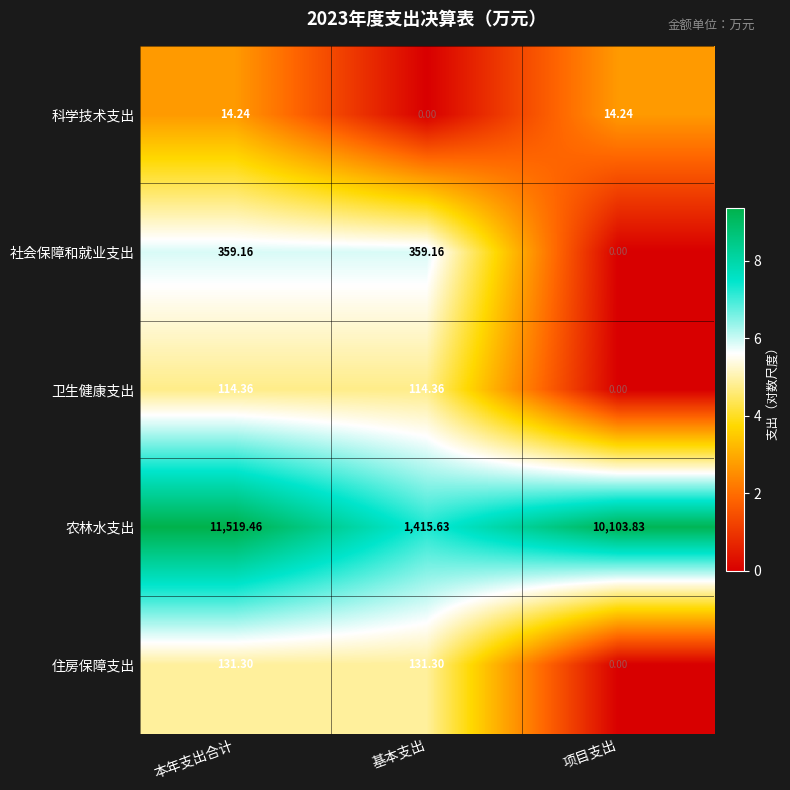

At which label does 住房保障支出 first exceed 131?

本年支出合计